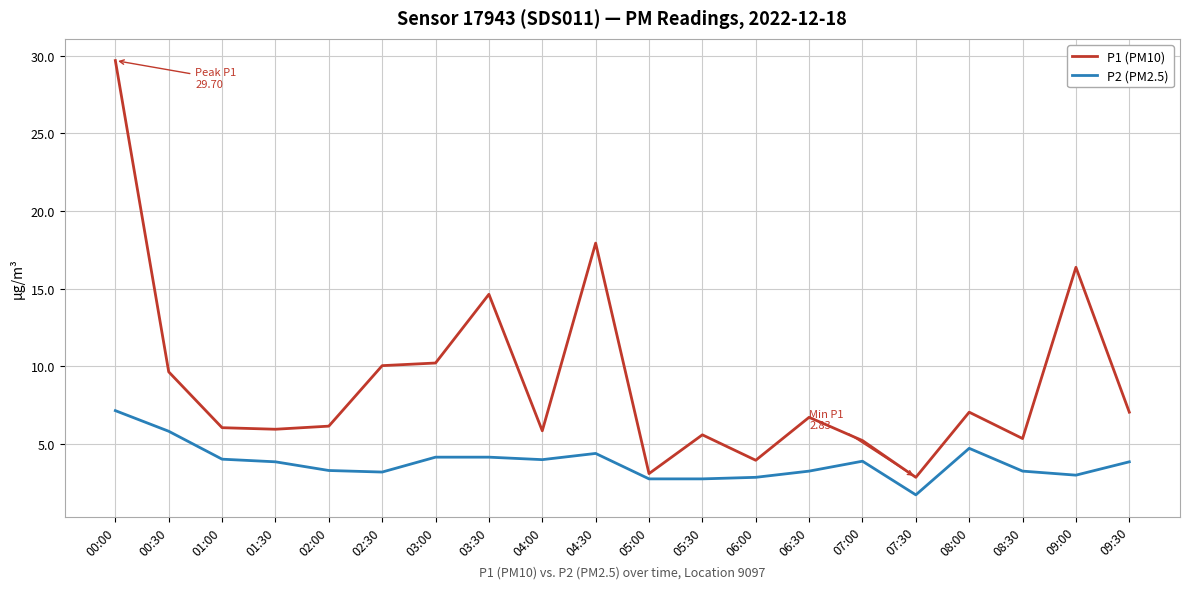

The value of P2 (PM2.5) at 00:00 is 7.1. True or false?

True